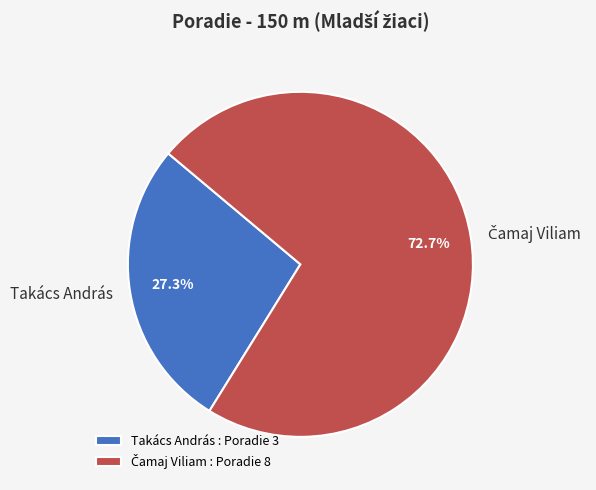

Is there any slice that represents more than half of the pie?

Yes